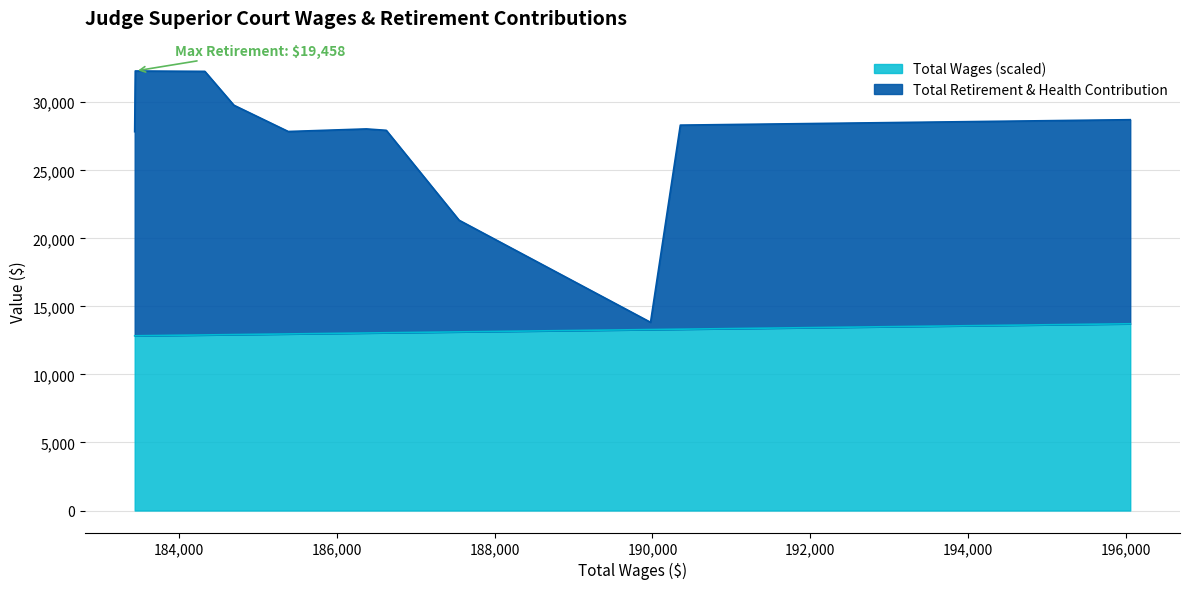

How many lines are shown in the chart?

2